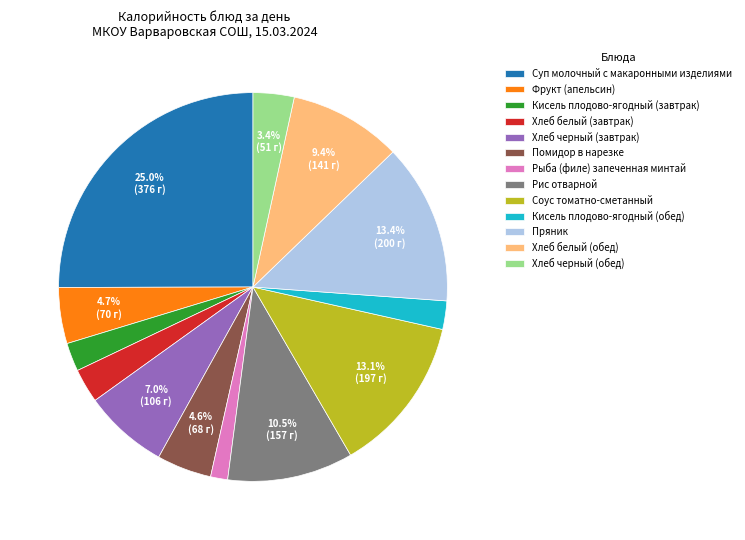

Between Кисель плодово-ягодный (завтрак) and Фрукт (апельсин), which is larger?

Фрукт (апельсин)